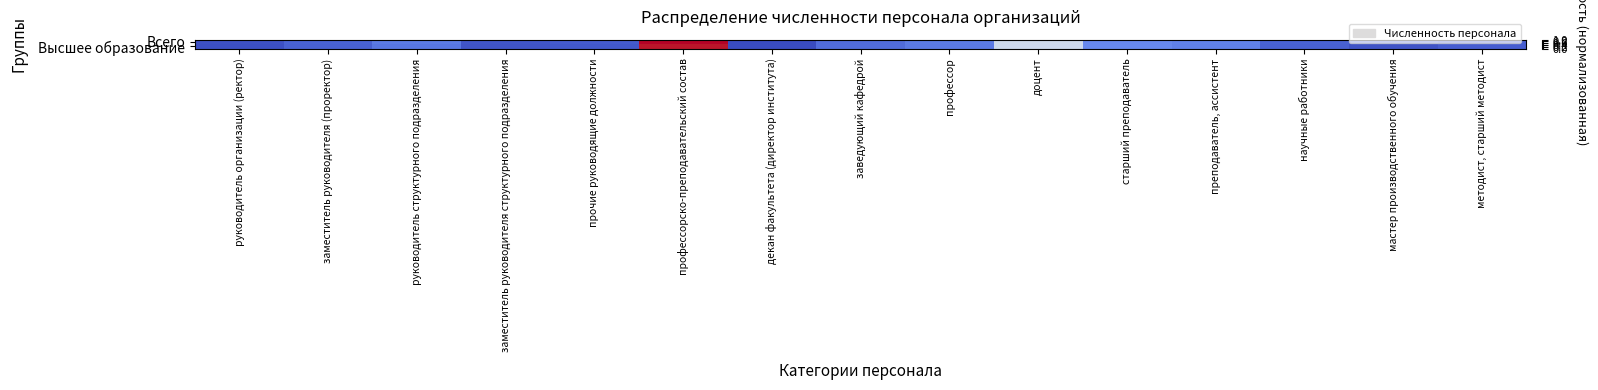

At how many categories does at least one series exceed 0?

15